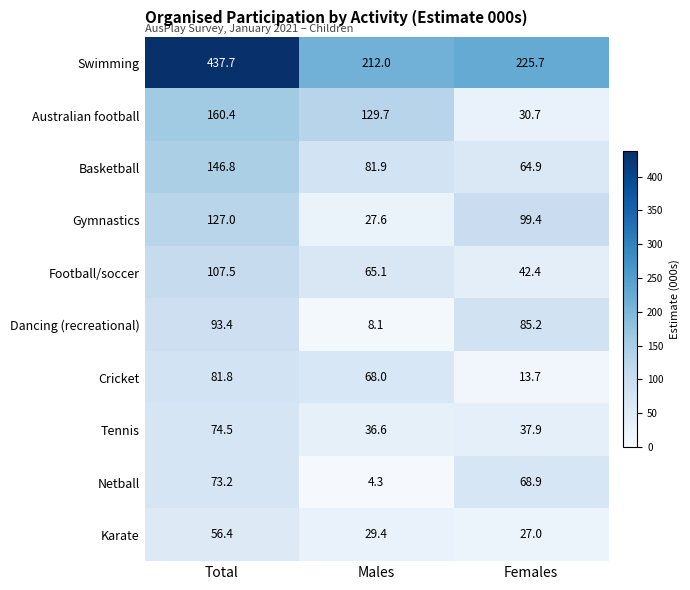

What is the total value across all series at Males?

662.7